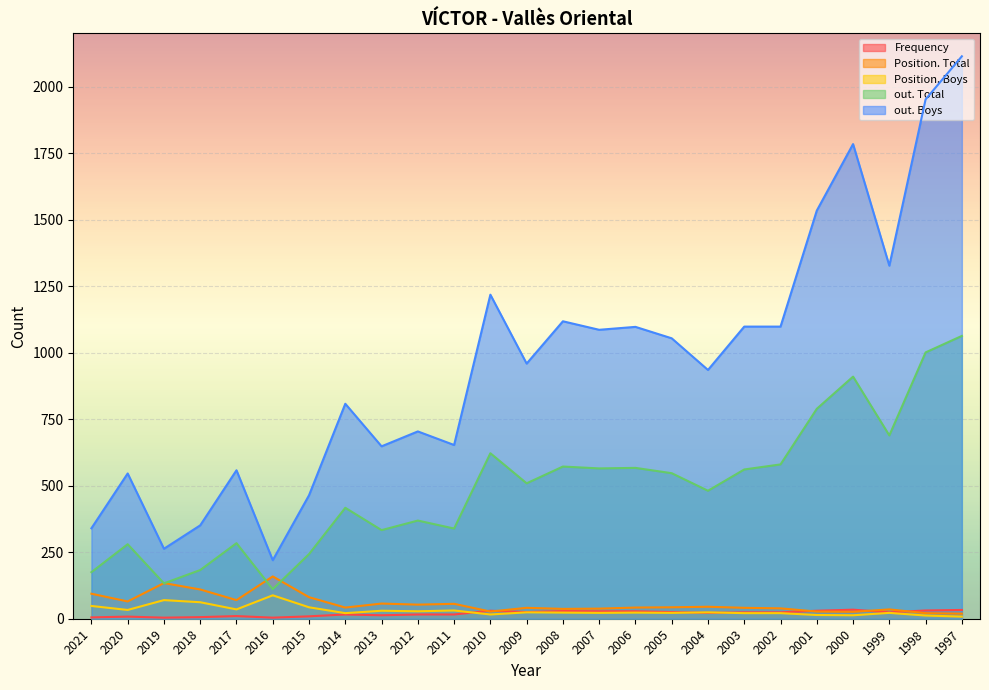

What value does the out. Boys series have at 2013?

648